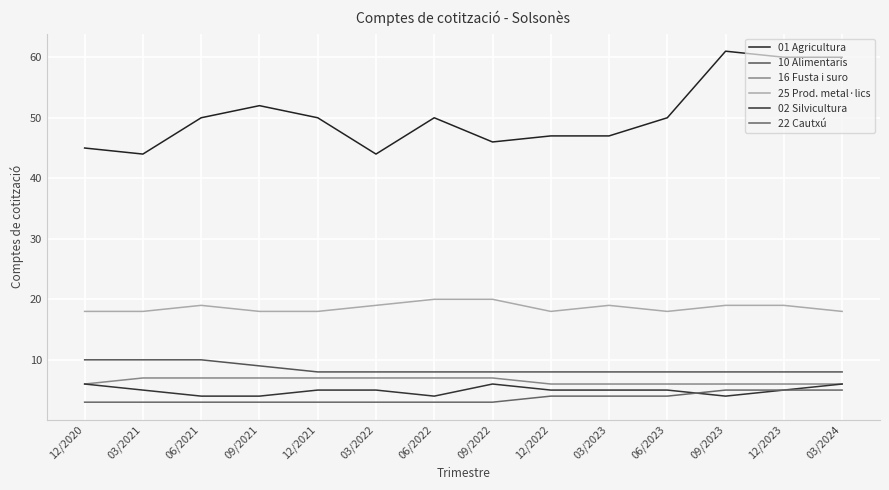

The value of 25 Prod. metal·lics at 03/2023 is 11. True or false?

False